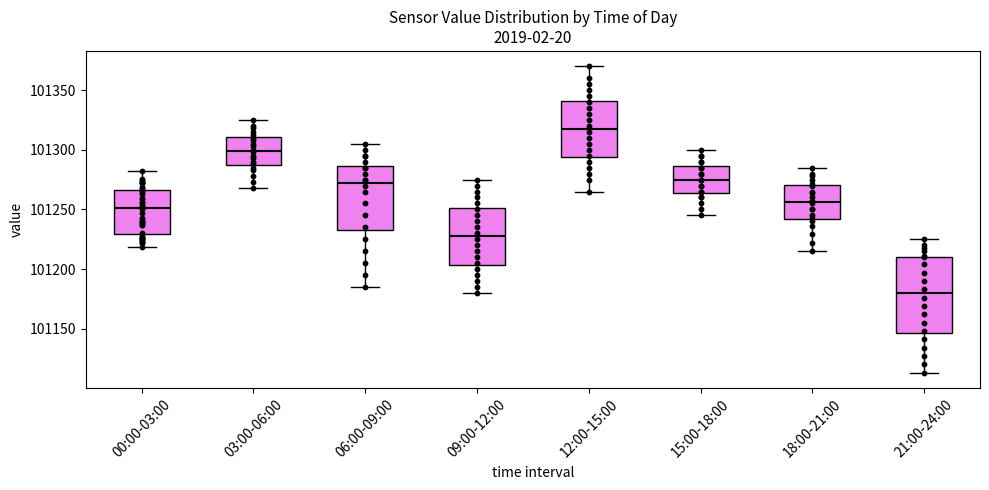

Which box's median line is the highest?

12:00-15:00